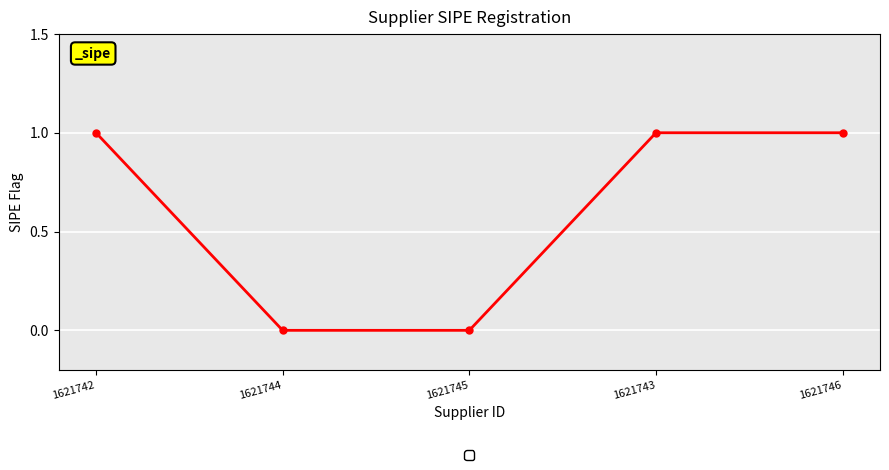

Reading left to right, extract all data points from this chart.

1621742=1	1621744=0	1621745=0	1621743=1	1621746=1